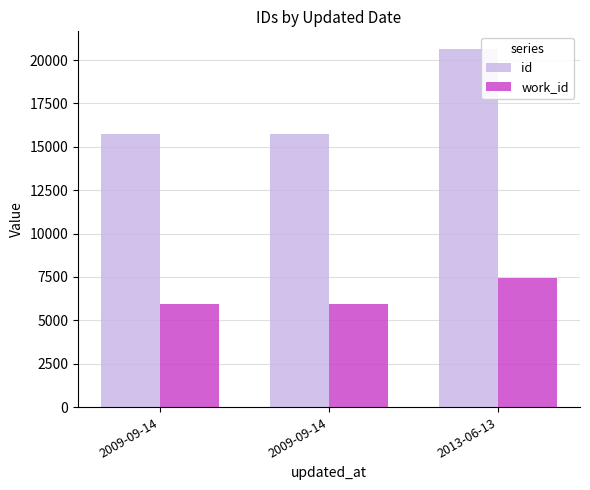

How many values in the id series are below 15758?

1